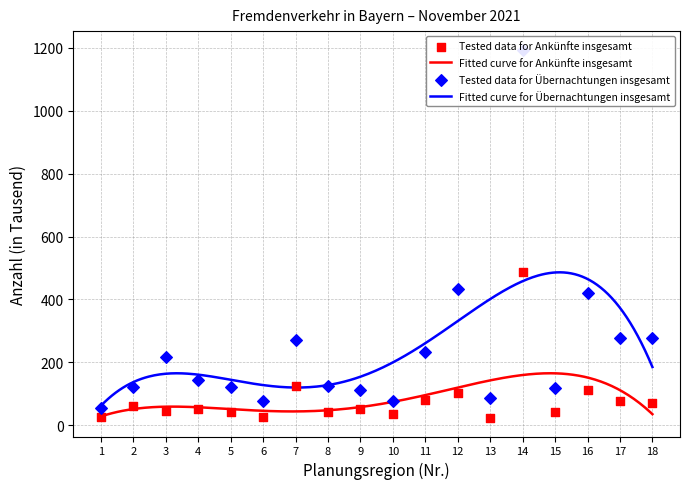

At how many categories does at least one series exceed 992?

1